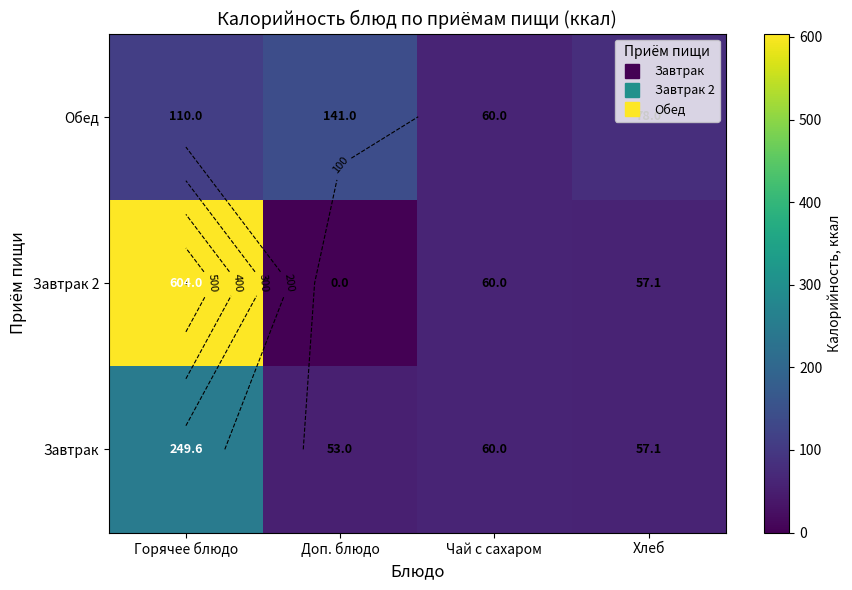

At how many categories does at least one series exceed 412?

1